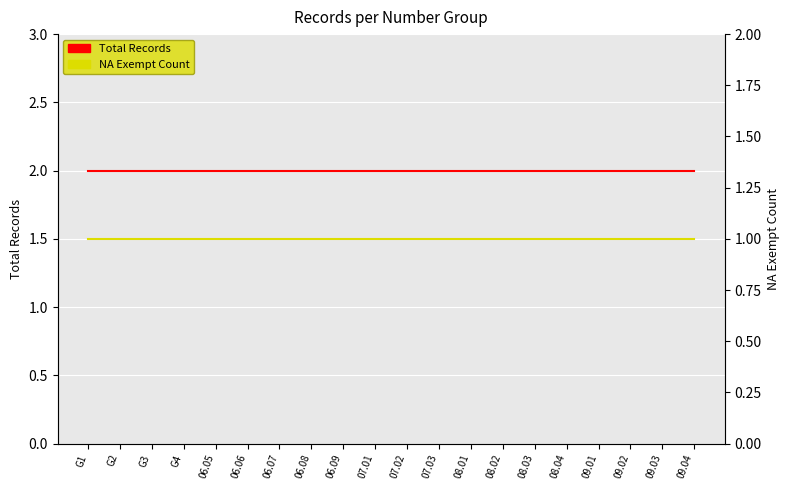

Rank the series by their maximum value, from lowest to highest.

NA Exempt Count, Total Records